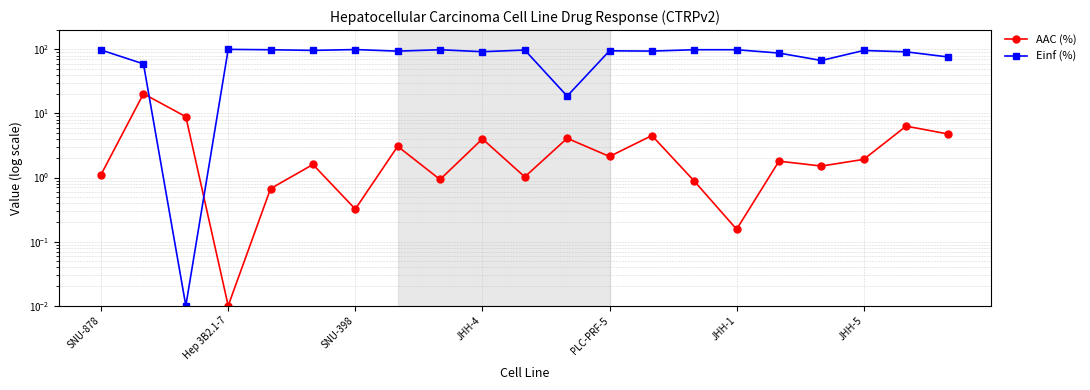

True or false: AAC (%) has a value of 0.8 at JHH-1.

False